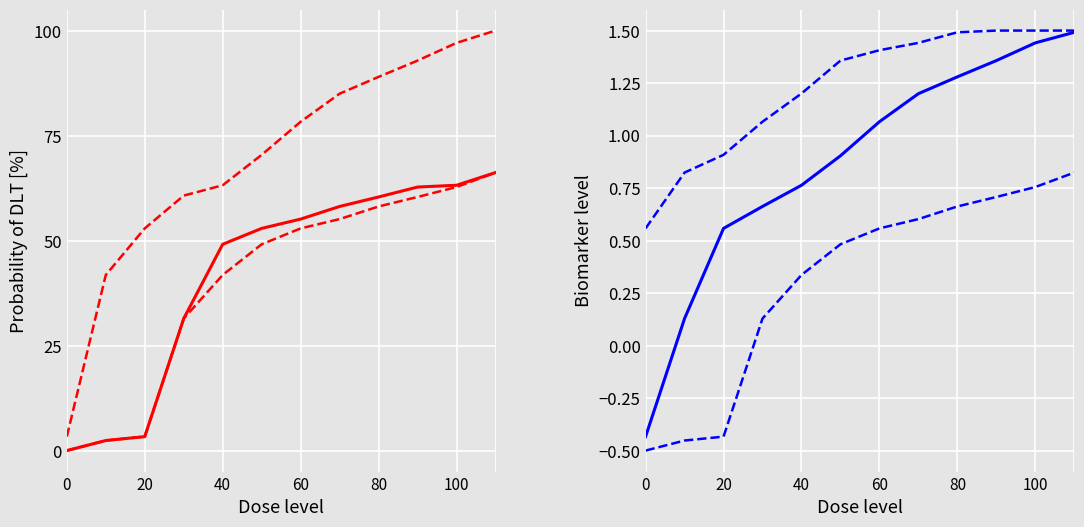

True or false: Issue ID (lower) has more than 2 points higher than both neighbors.

False